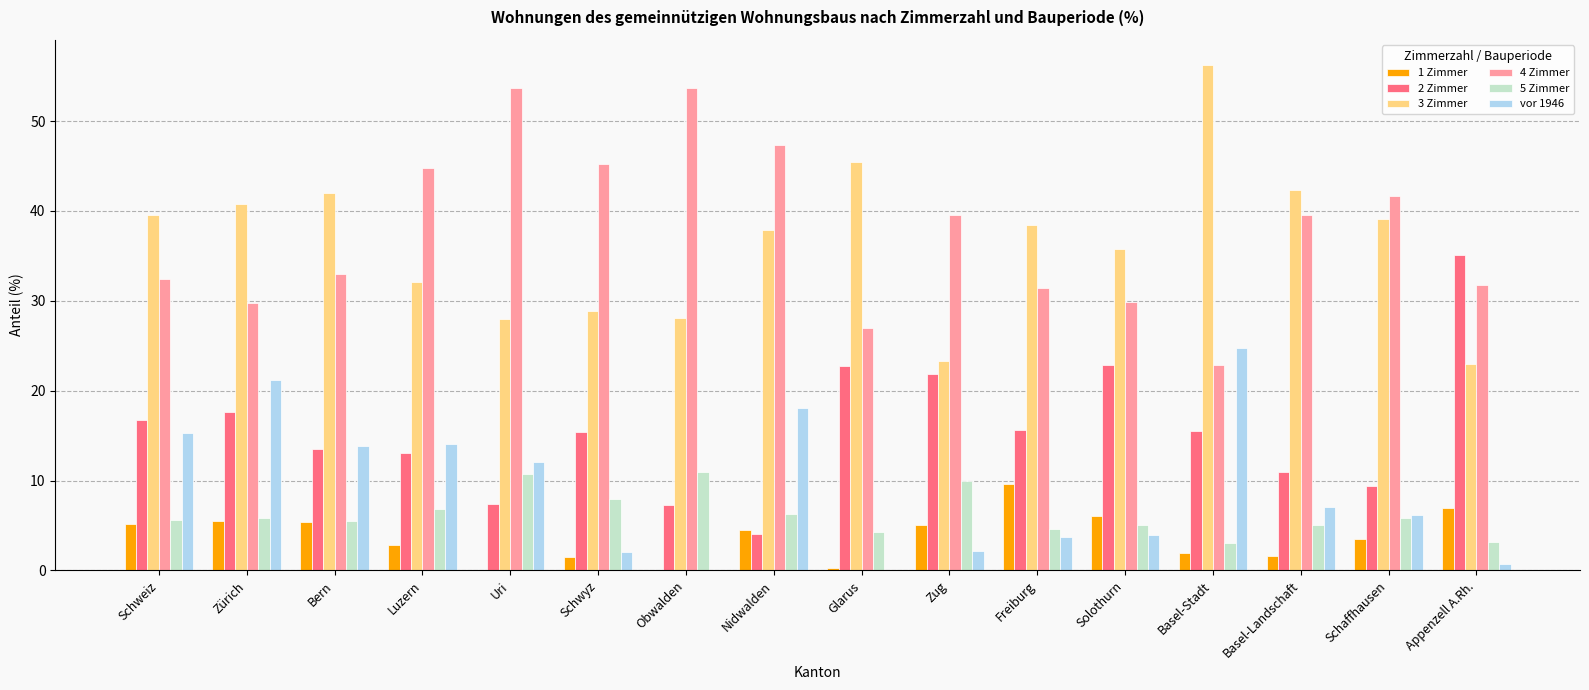

Is the value of 3 Zimmer at Obwalden greater than the value of vor 1946 at Basel-Landschaft?

Yes